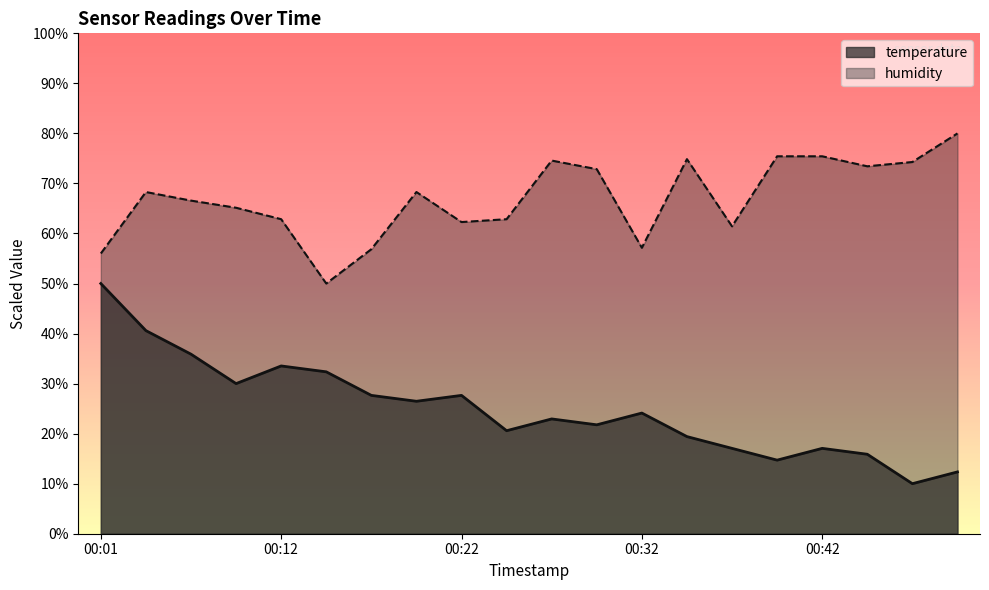

What is the total value across all series at 00:17?

84.5